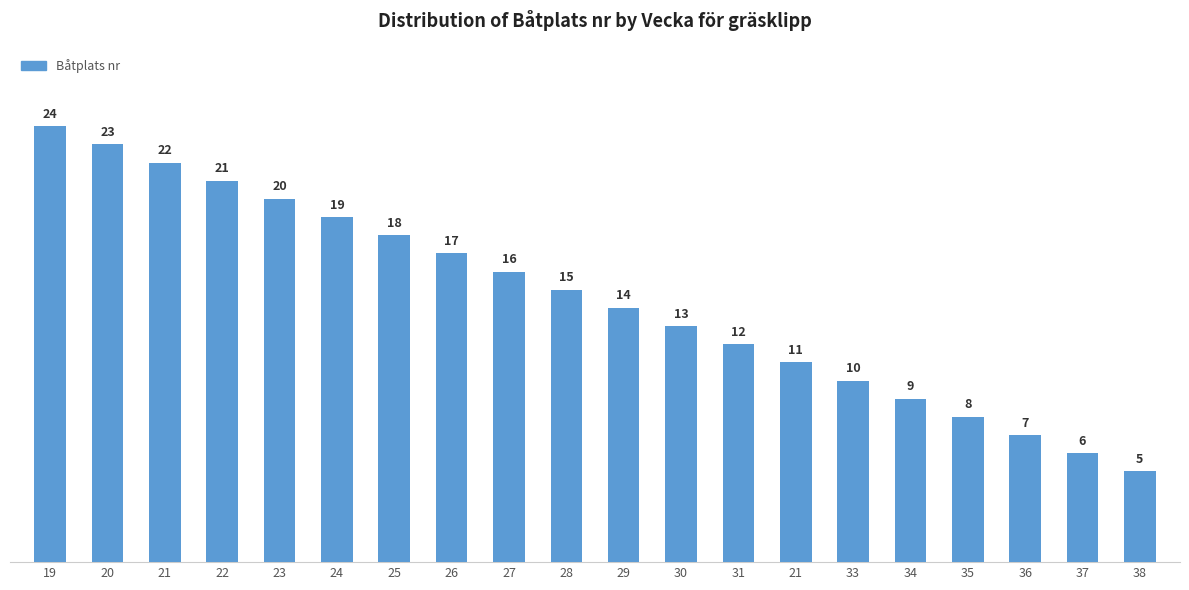

How many categories are shown in the chart?

20